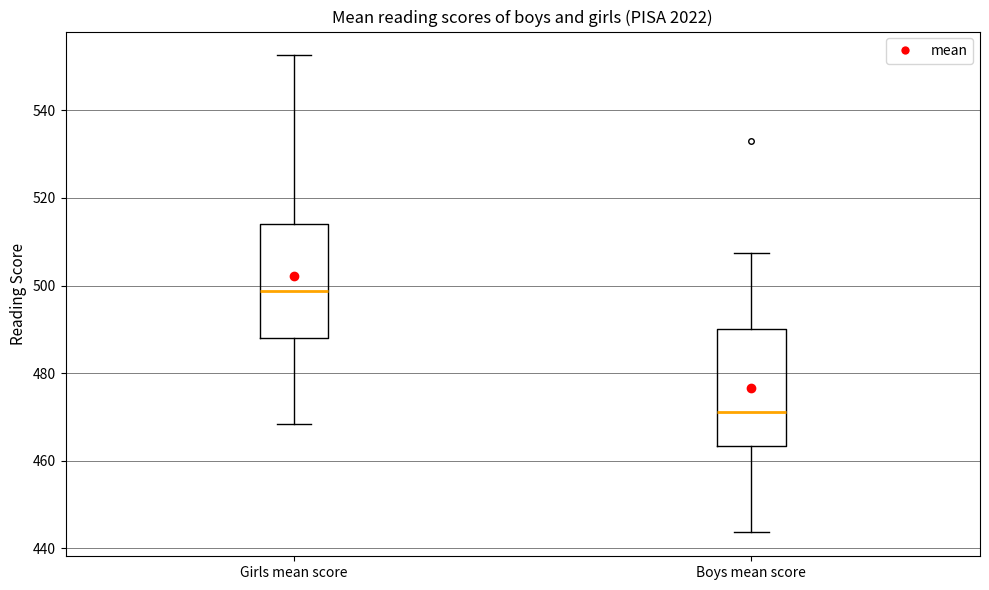

Which box has the highest median line?

Girls mean score